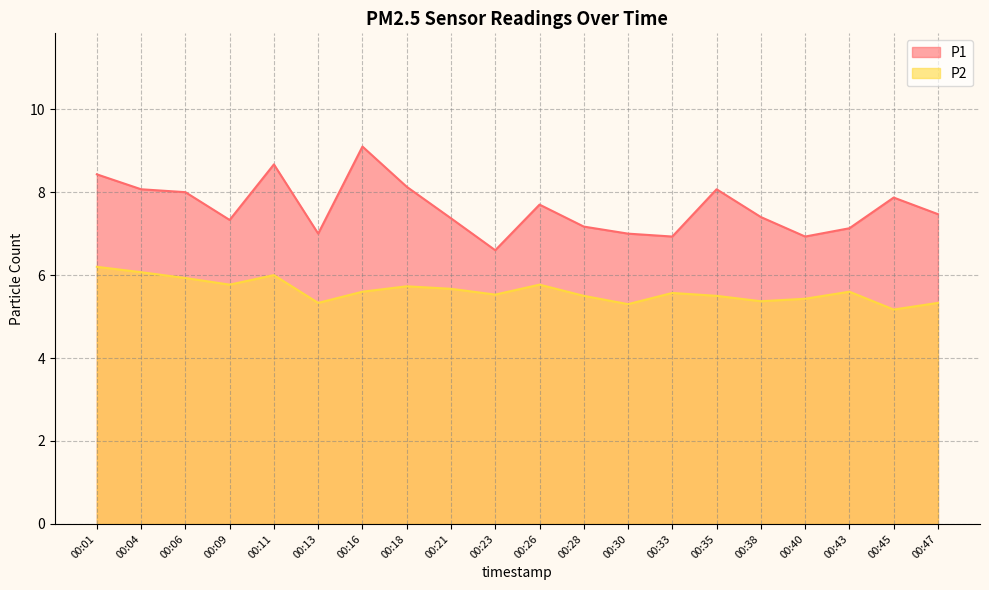

What is the total value across all series at 00:04?

14.1